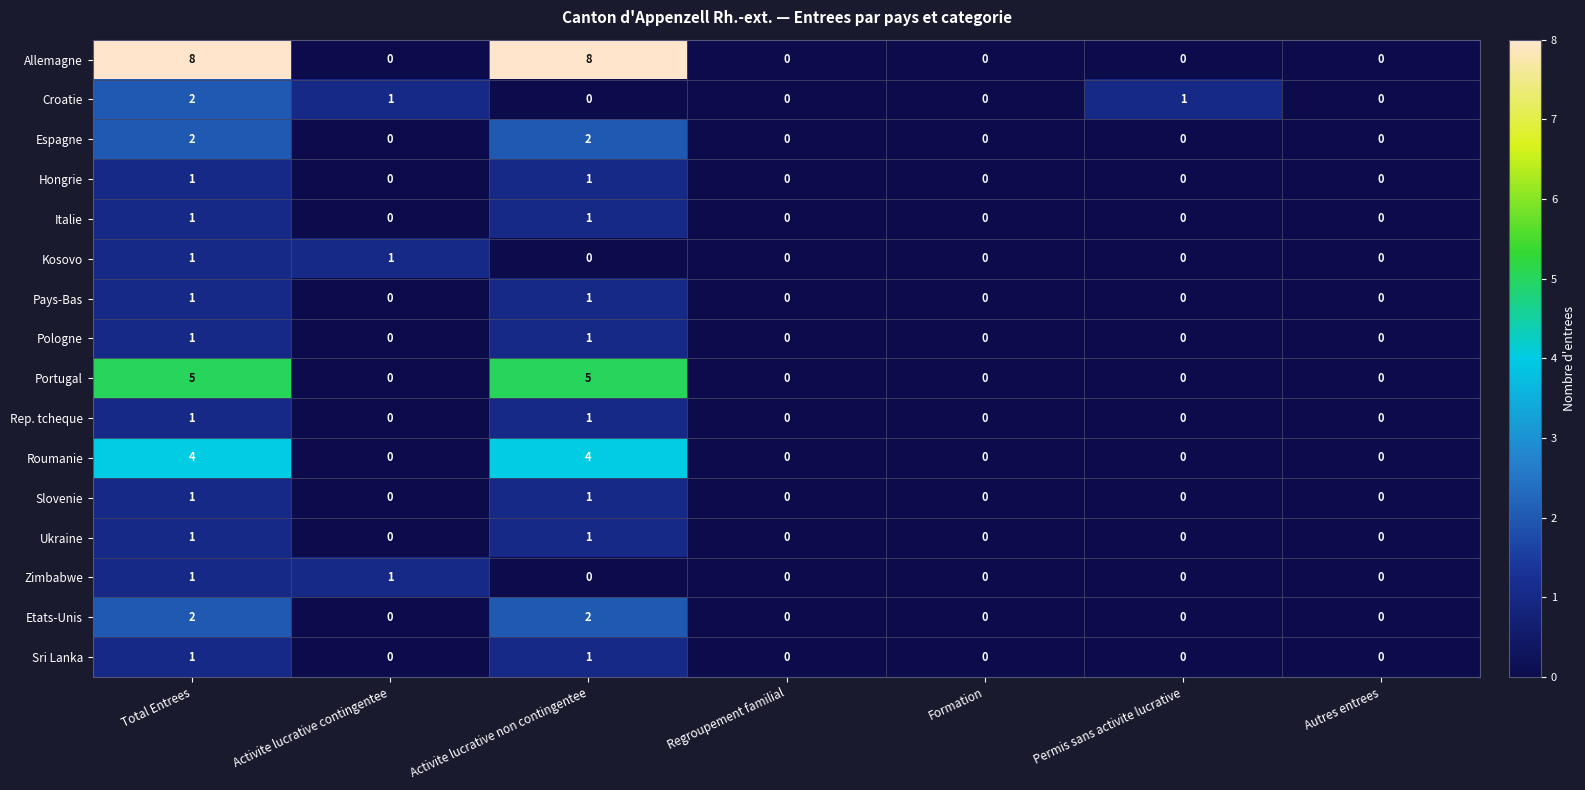

Which series has the largest total across all categories?

Allemagne